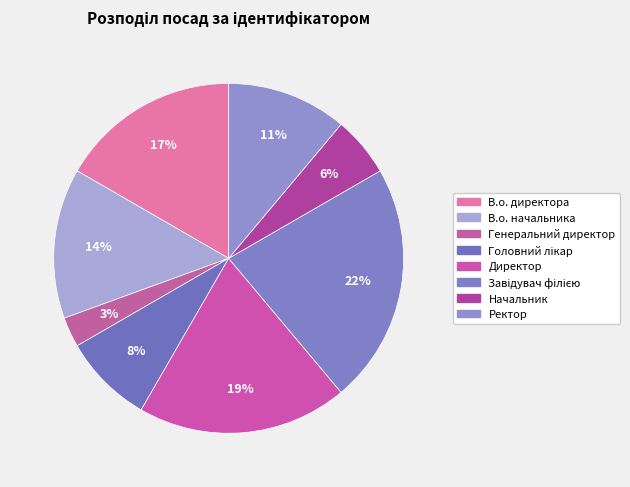

How many slices are in this pie chart?

8